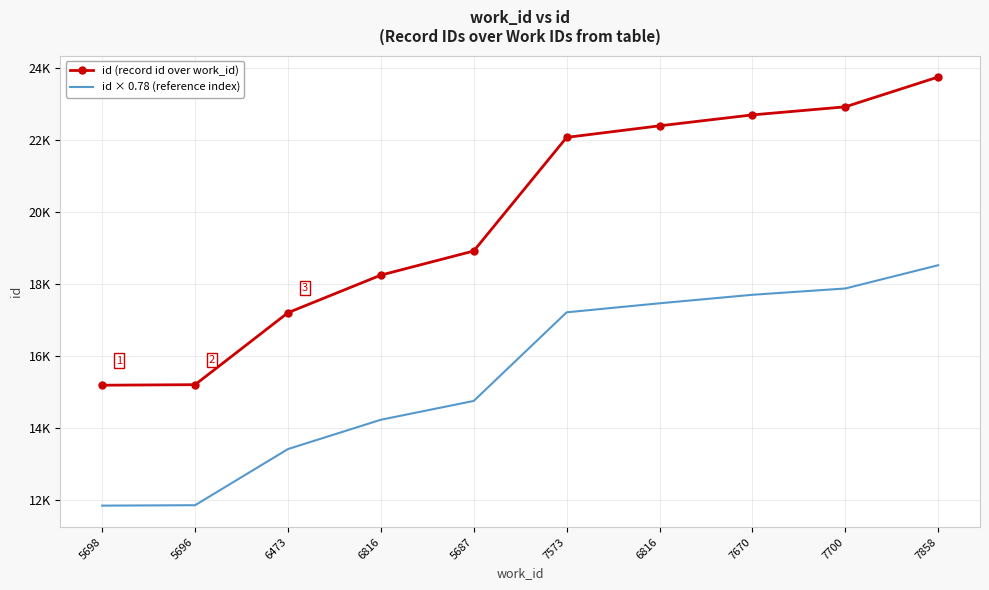

What are all the series names shown in the legend?

id (record id over work_id), id × 0.78 (reference index)